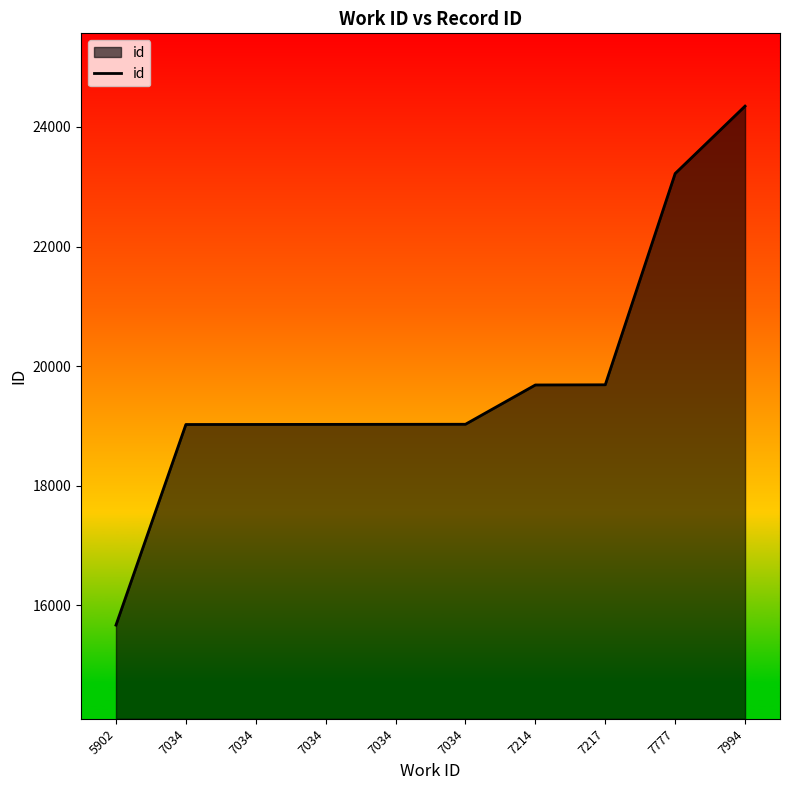

True or false: the data shows 33002 at 7217.

False